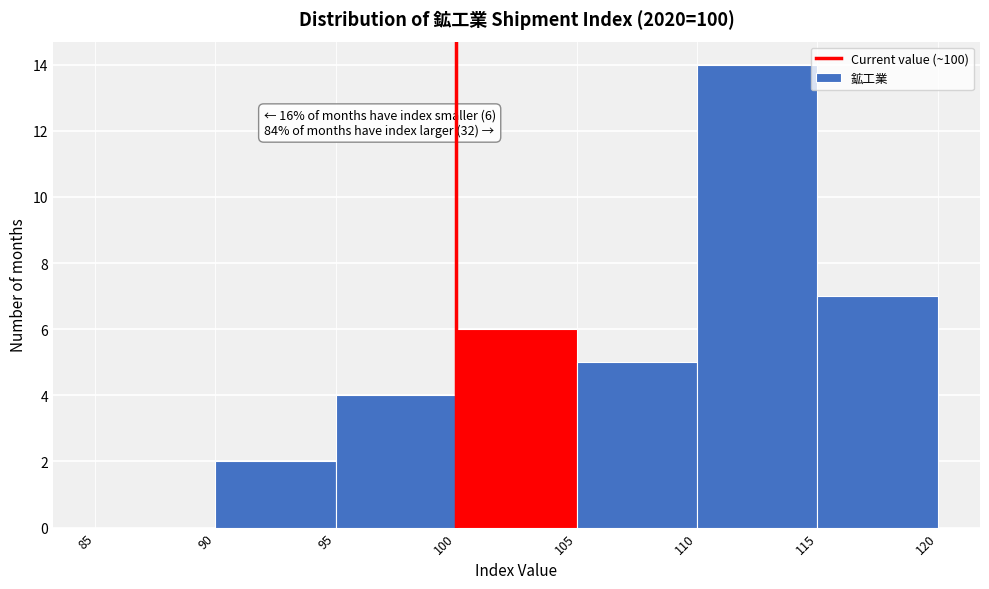

Which range on the x-axis has the tallest bar?

110 to 115